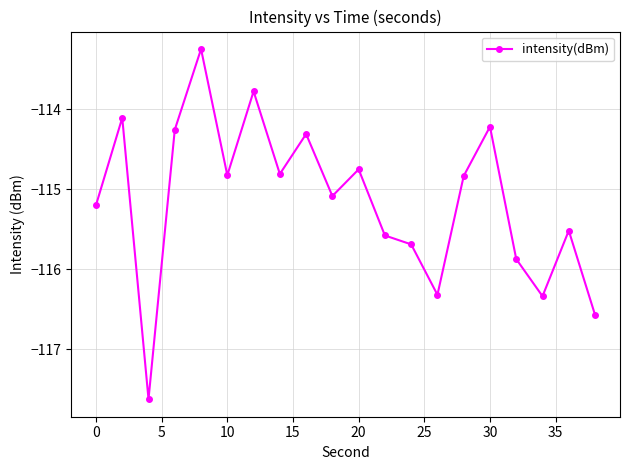

True or false: there are more than 1 points higher than both neighbors.

True